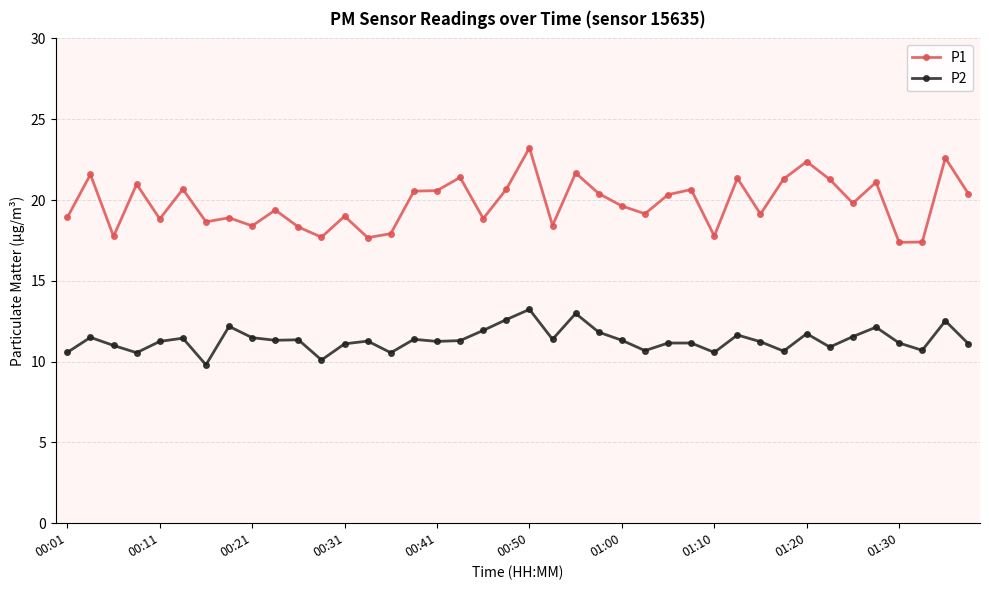

Does the chart have visible grid lines?

Yes